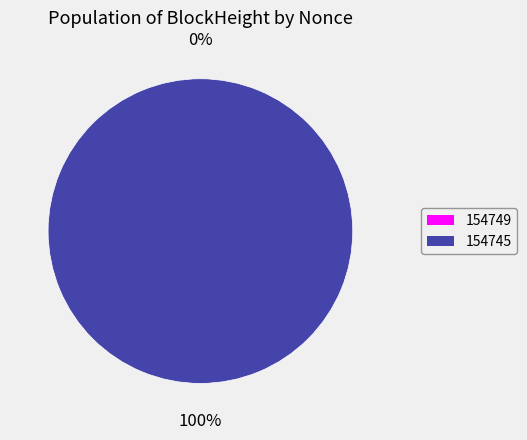

To the nearest percent, what is the difference between the 154749 and 154745 slice percentages?

100%